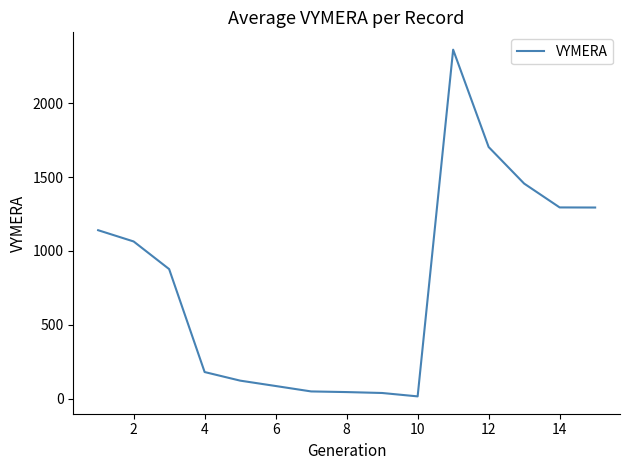

Count the number of categories in the chart.

15